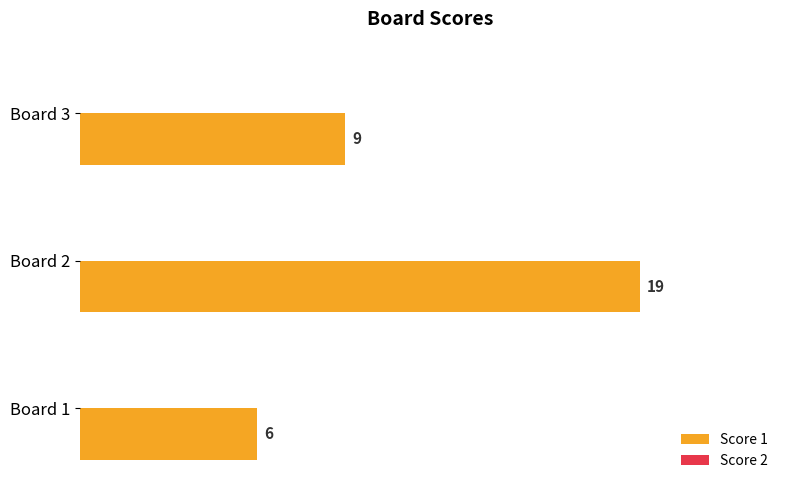

What is the change in value from Board 1 to Board 2?

+13